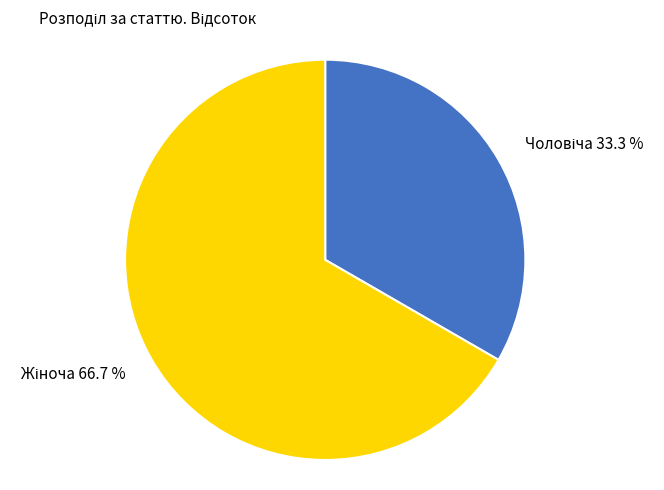

Count the number of slices in the pie.

2